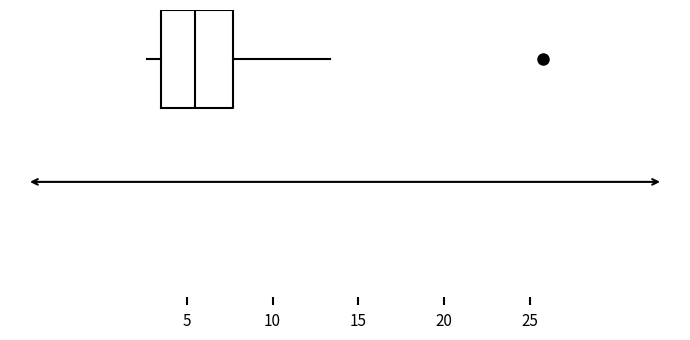

Where is the right edge of the box on the x-axis? The values are not printed on the chart, so give them approximately, as read against the axis.

7.5